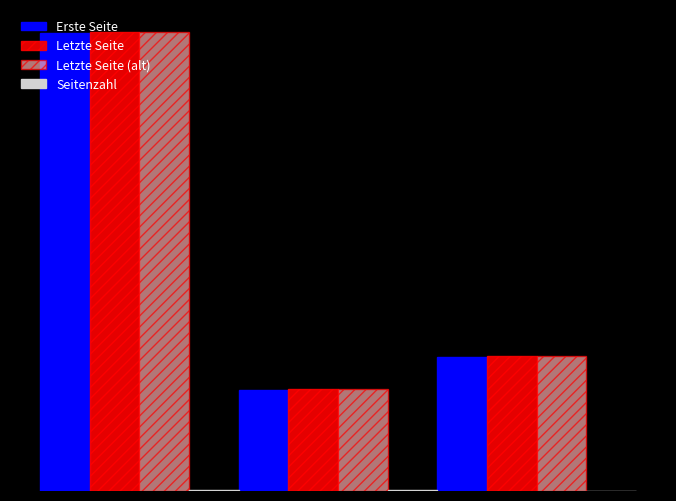

What is the difference between the maximum and second lowest values in the Erste Seite series?

1559.3